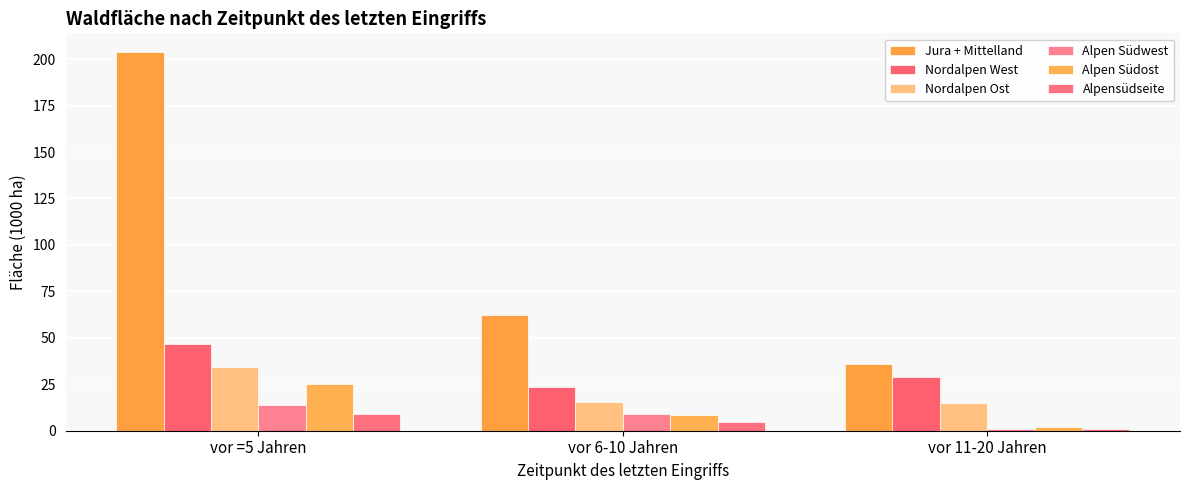

Between vor =5 Jahren and vor 6-10 Jahren, which is larger?

vor =5 Jahren